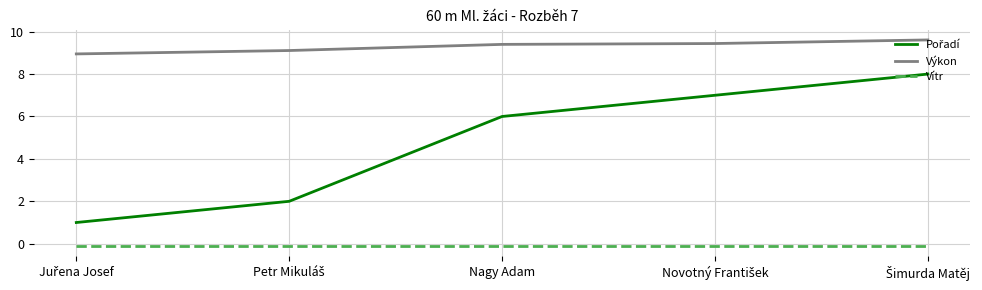

True or false: Výkon and Vítr intersect in this chart.

False